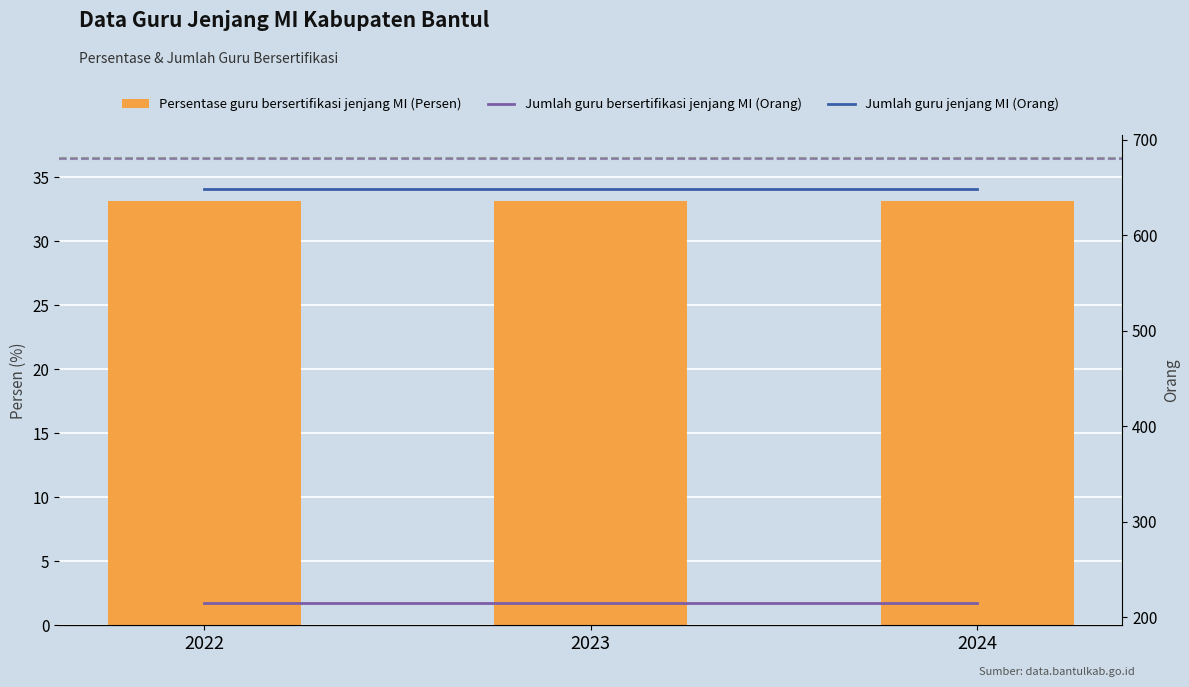

The value of Persentase guru bersertifikasi jenjang MI (Persen) at 2024 is 33.1. True or false?

True